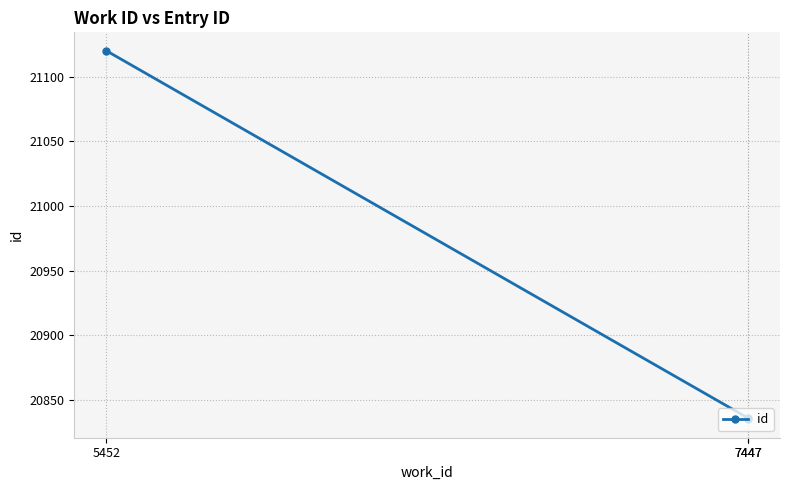

At which category does the chart reach its peak across all series?

5452